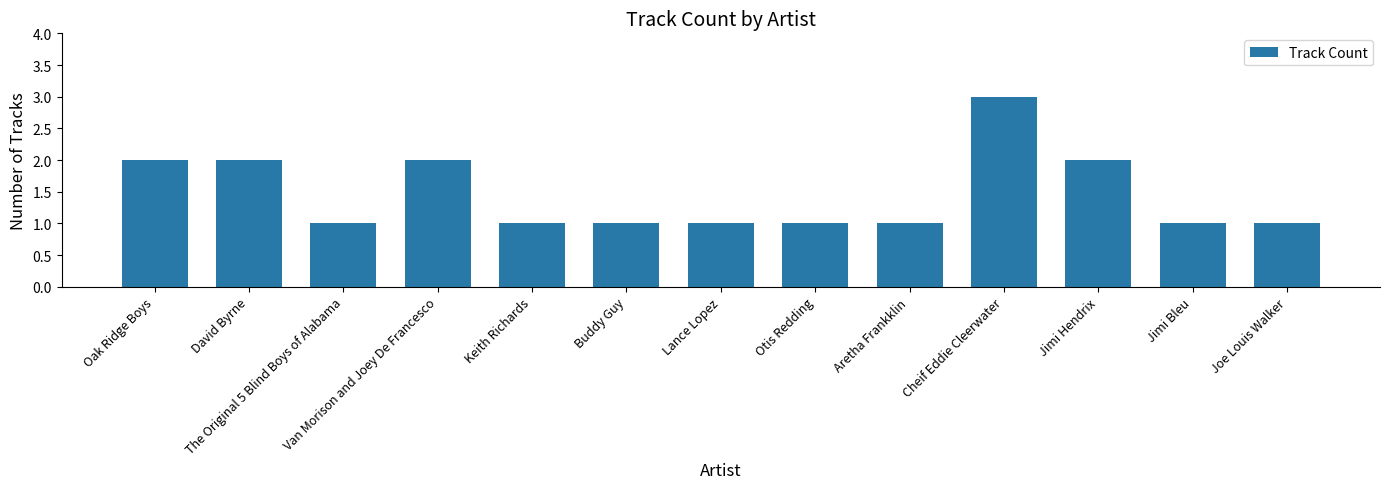

What is the sum of all values?

19